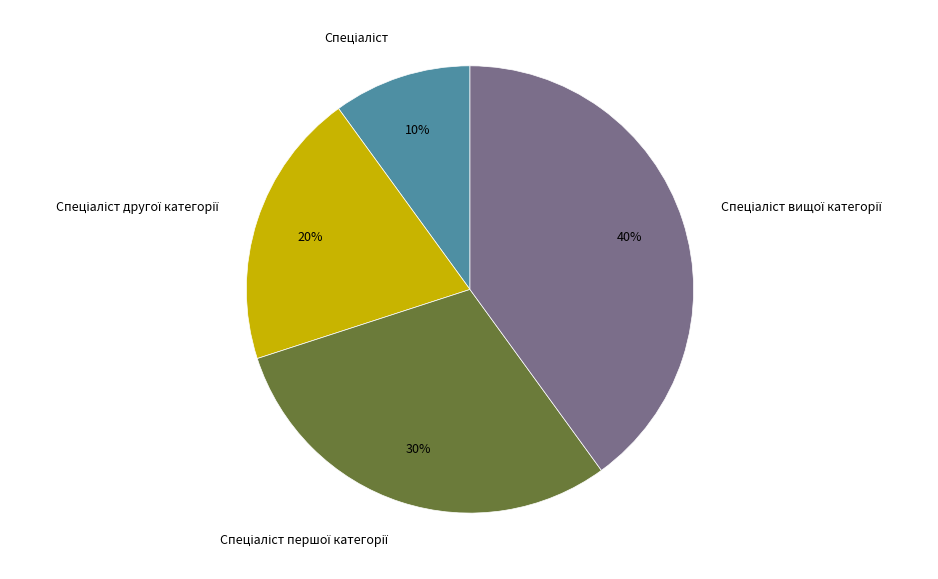

How many slices are in this pie chart?

4